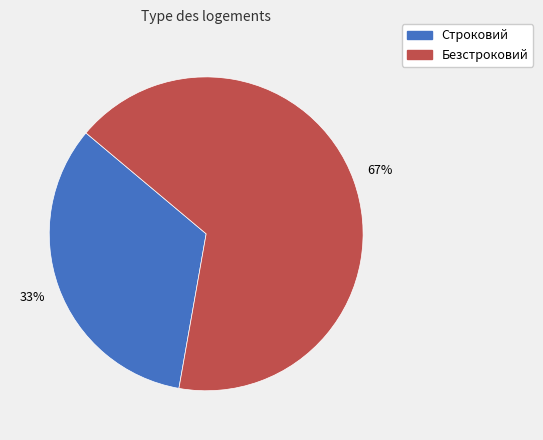

Does Безстроковий represent more than half of the total?

Yes